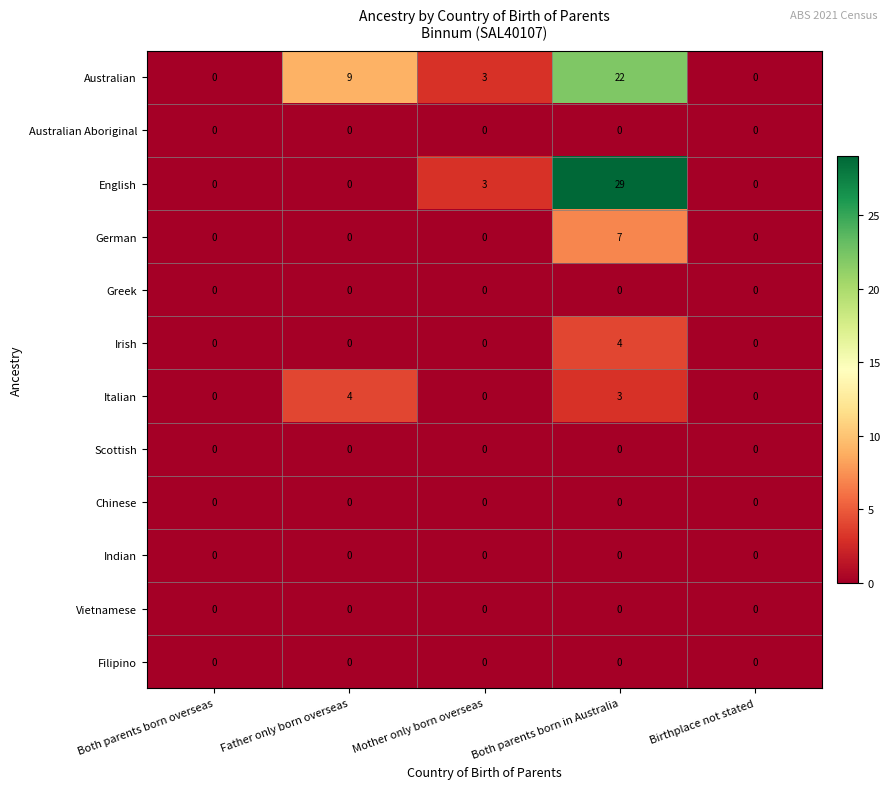

What is the difference between the maximum and minimum values in the Italian series?

4